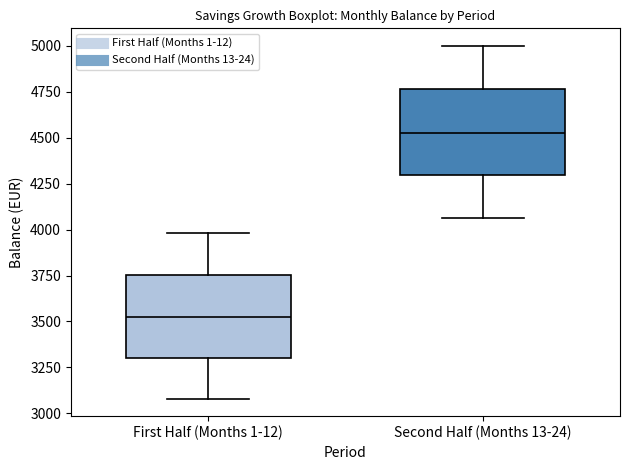

Reading left to right, read every box against the y-axis: the position of its median line, the range the box covers, and the ends of its whiskers. The values are not printed on the chart, so give them approximately, as read against the axis.

First Half (Months 1-12): median 3550, box 3300 to 3750, whiskers 3100 to 4000
Second Half (Months 13-24): median 4550, box 4300 to 4750, whiskers 4050 to 5000